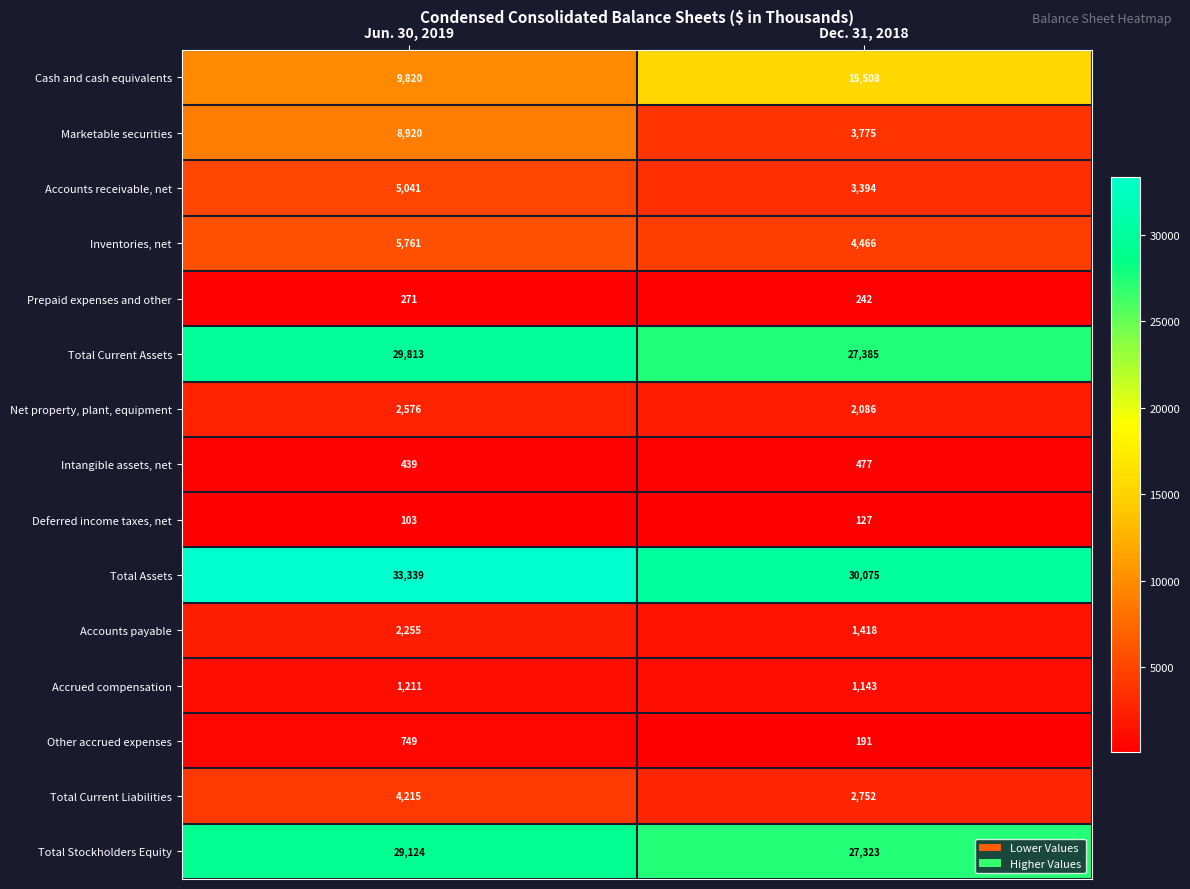

What is the maximum value shown in the chart?

33339